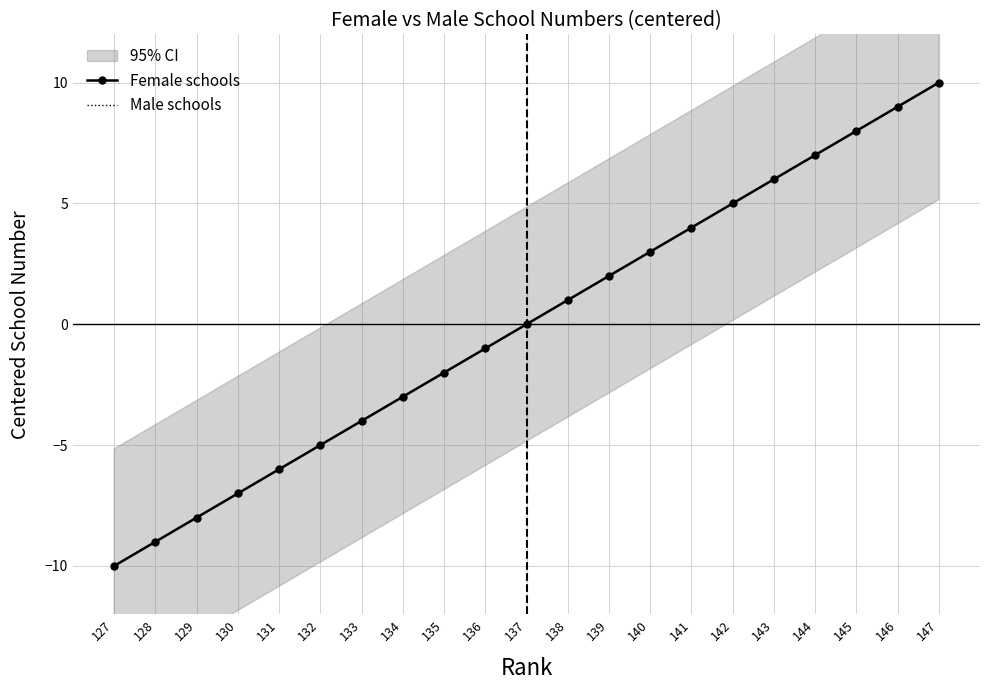

At which category does the chart reach its peak across all series?

147